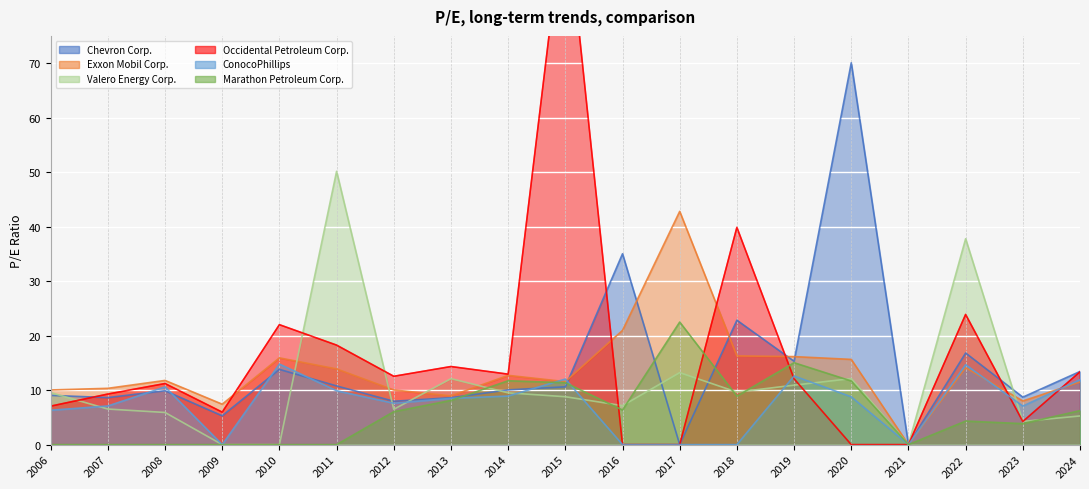

The Chevron Corp. series shows 9.9 at 2008. True or false?

True